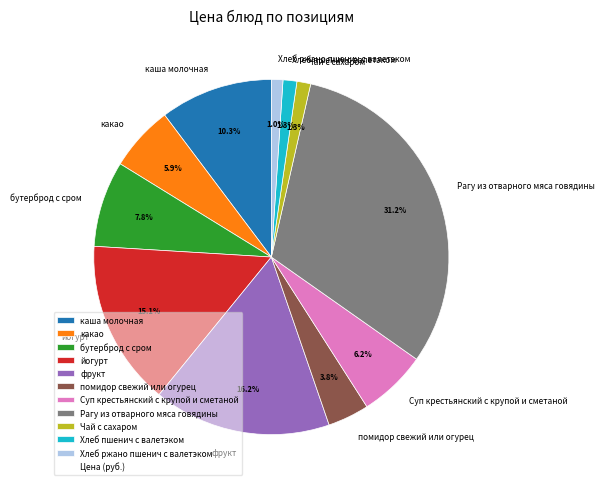

Does any single category account for the majority?

No